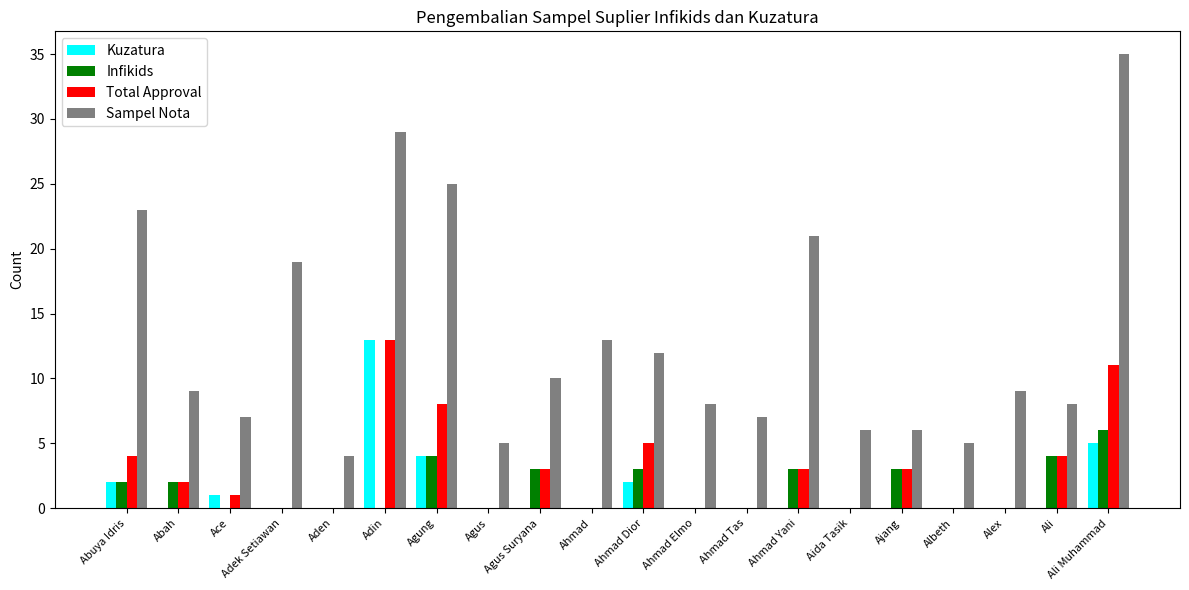

Which series has the largest total across all categories?

Sampel Nota